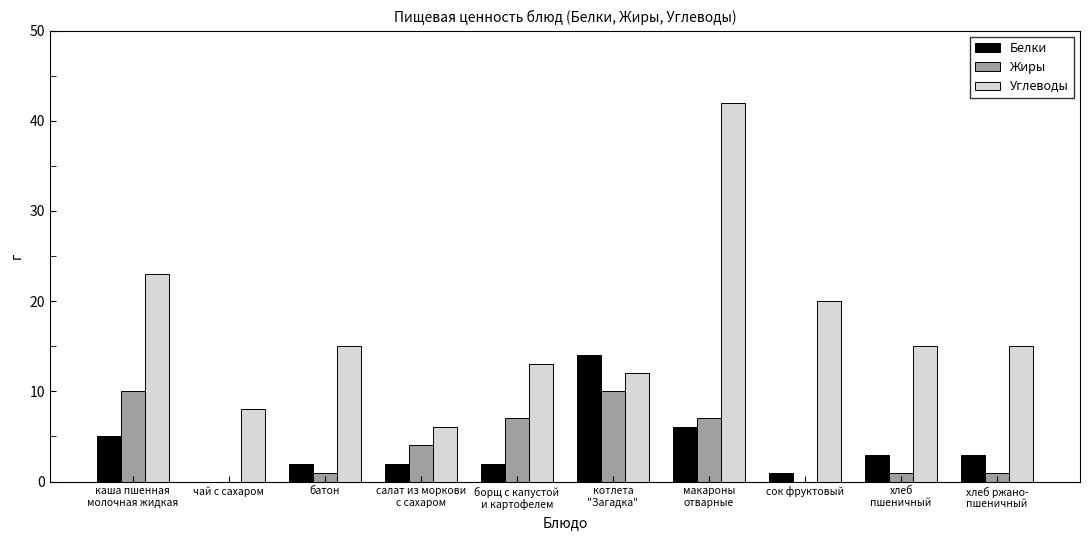

Is the value of Белки at сок фруктовый greater than the value of Углеводы at чай с сахаром?

No